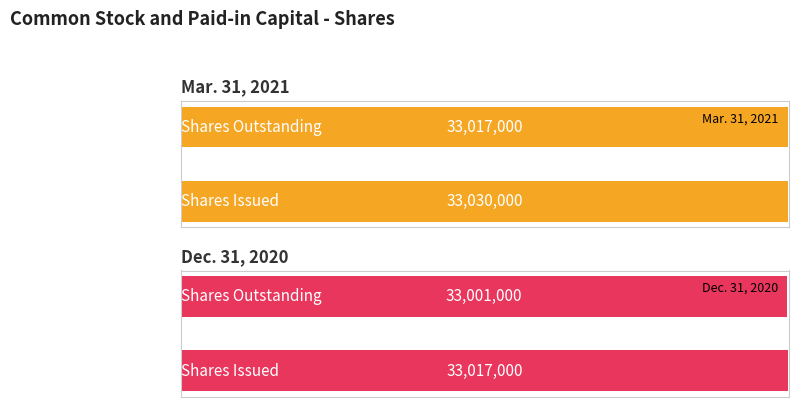

How many data points does each series have?

2